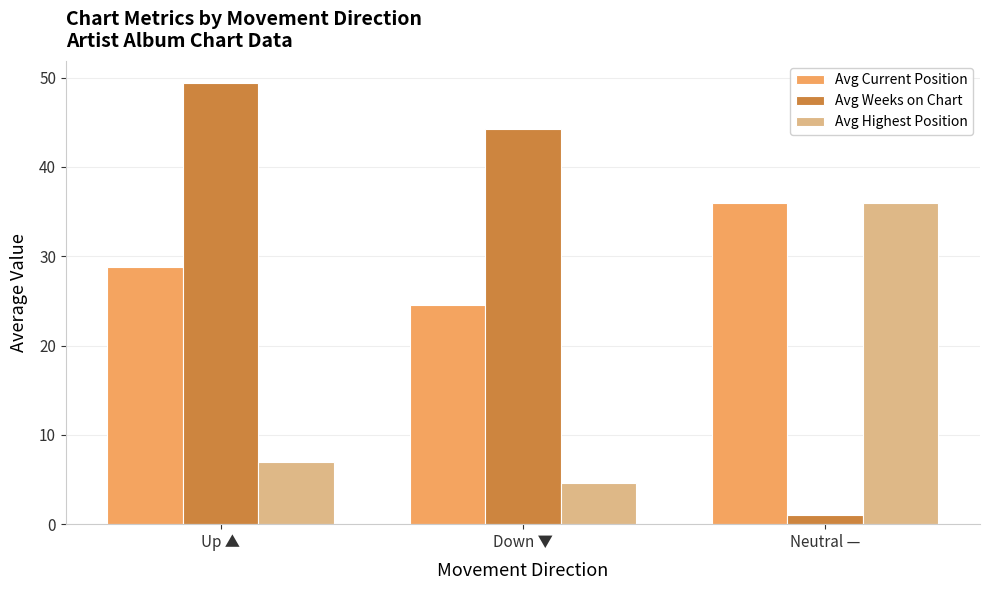

Which series has the largest range (max minus min)?

Avg Weeks on Chart